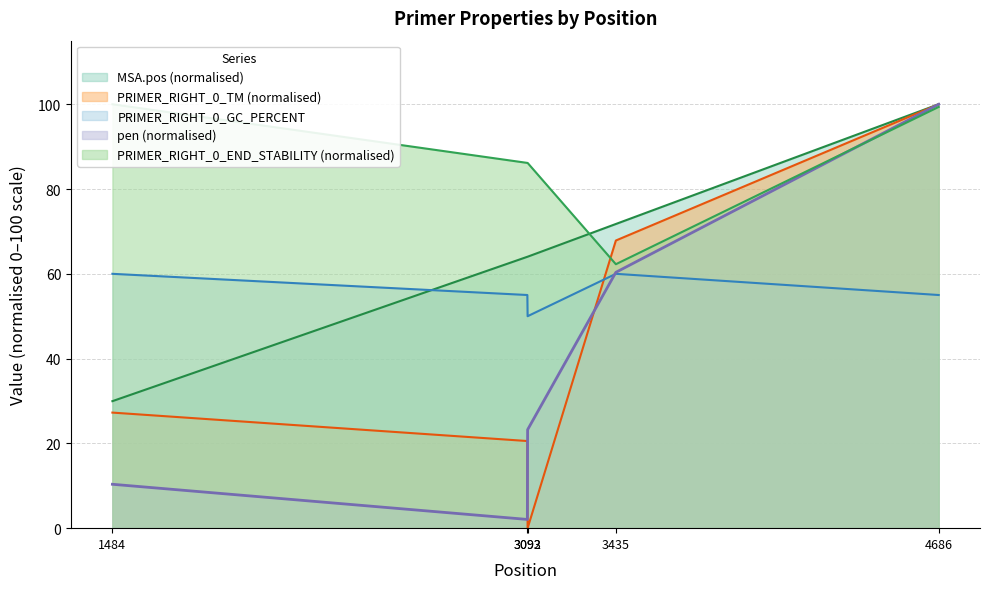

How many PRIMER_RIGHT_0_GC_PERCENT values are between 55 and 60?

4